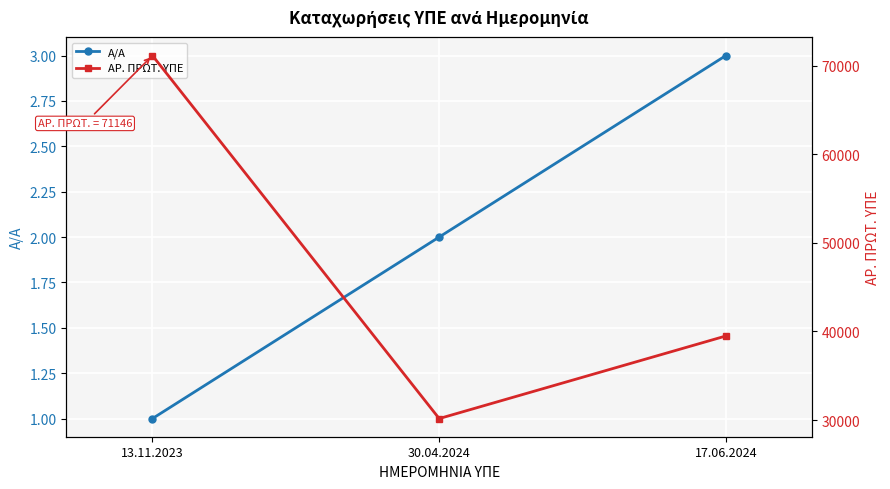

List the series in order of their overall mean, lowest first.

Α/Α, ΑΡ. ΠΡΩΤ. ΥΠΕ